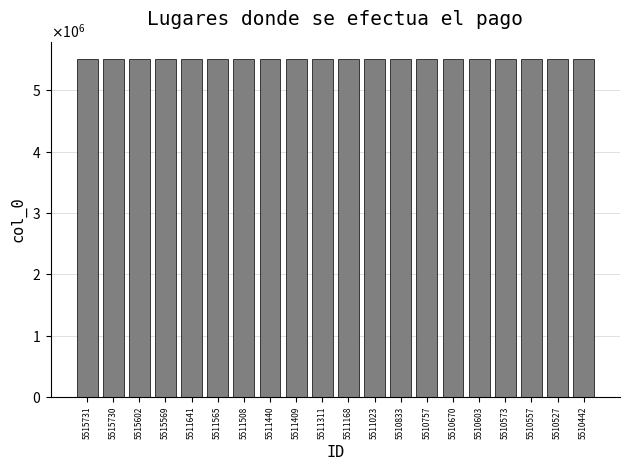

Are the bars horizontal?

No